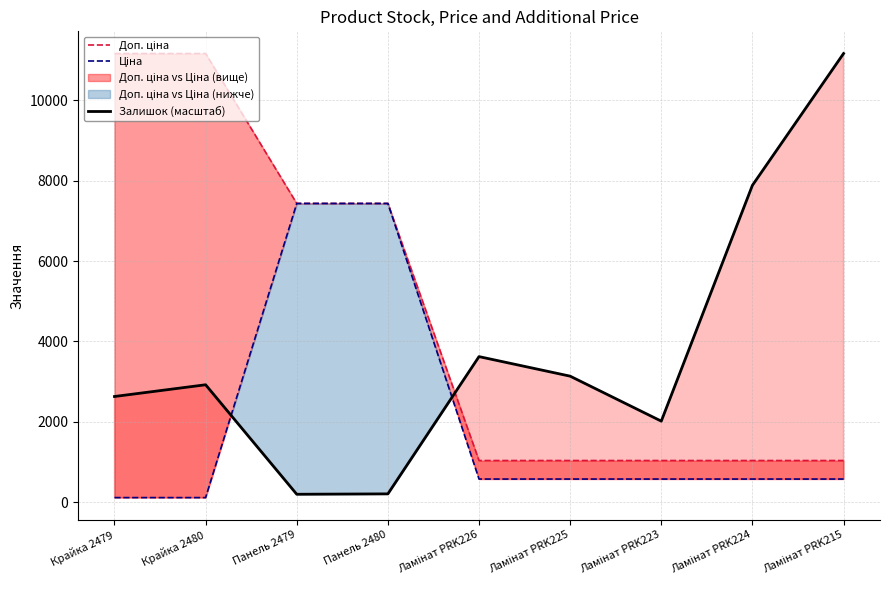

Rank the series by their maximum value, from highest to lowest.

Доп. ціна, Залишок (масштаб), Ціна